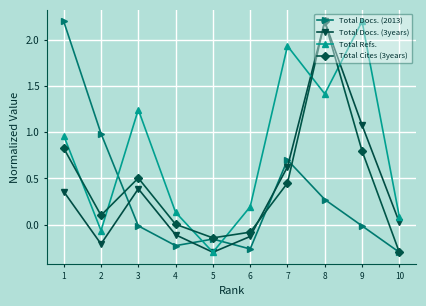

True or false: Total Docs. (2013) has a value of -0.2 at 10.

False